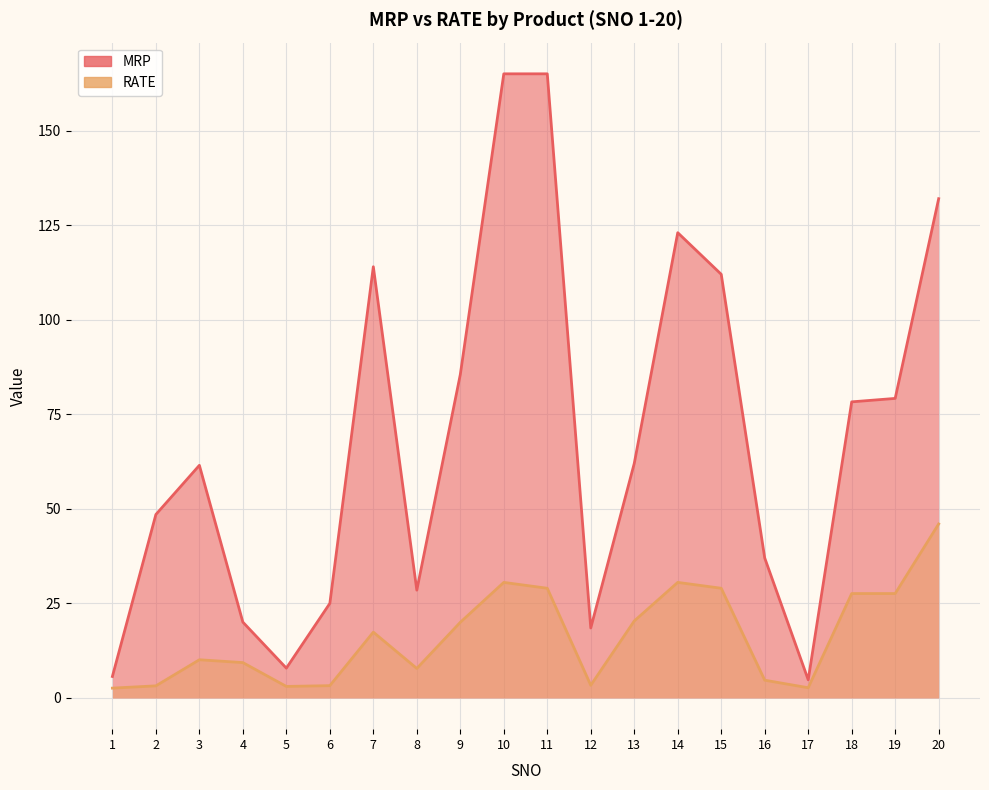

What is the value of the MRP point at the 12th from the left?

18.5